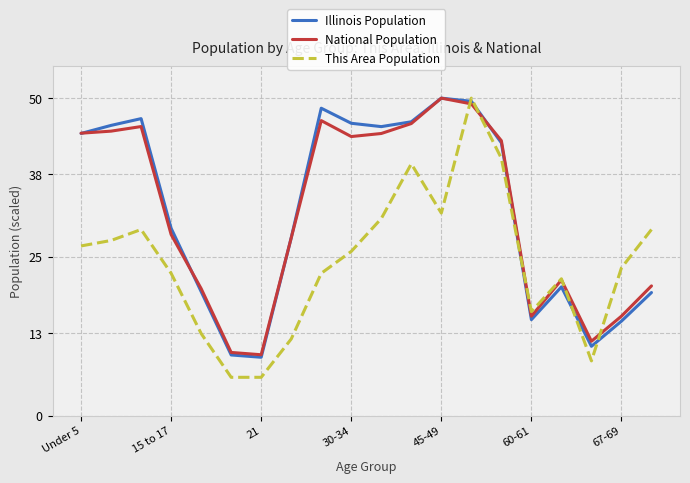

Which series has the largest range (max minus min)?

This Area Population